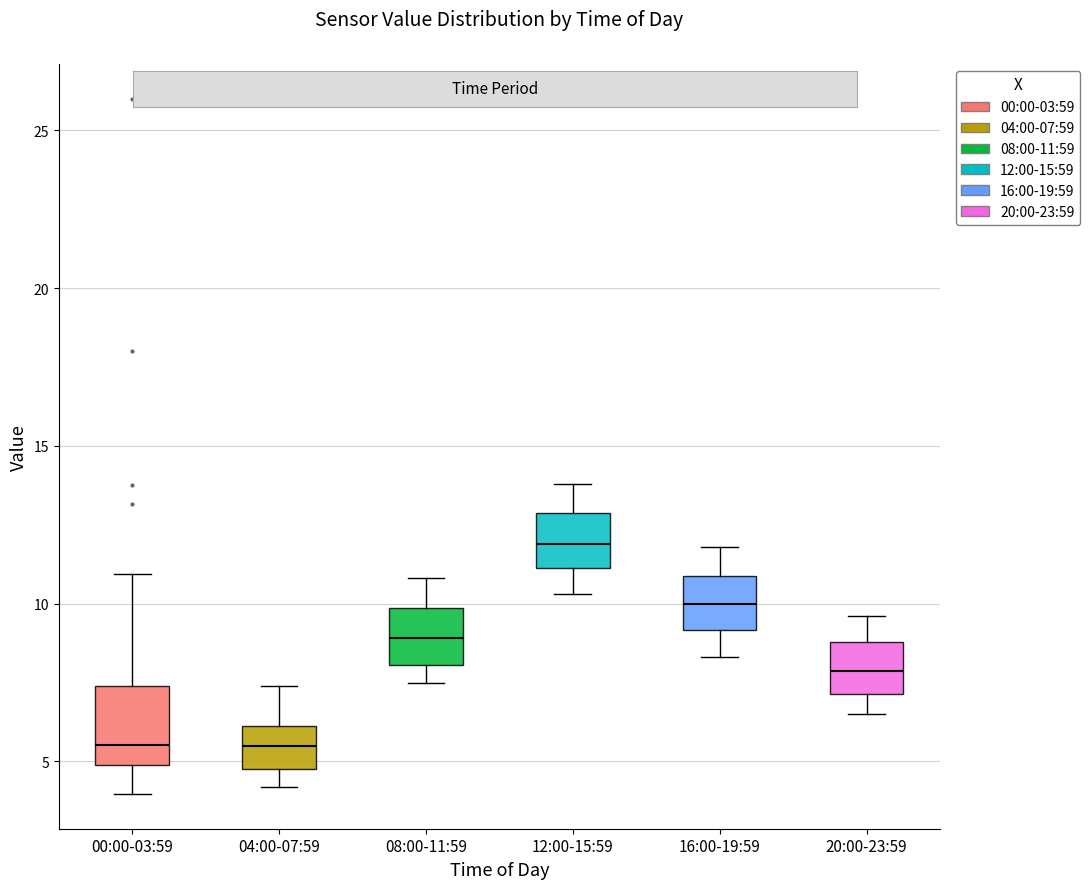

Reading left to right, transcribe this box plot: for each box, give where its median line is, the range the box spans, and where its two whiskers end, as read against the y-axis. The values are not printed on the chart, so give them approximately, as read against the axis.

00:00-03:59: median 5.5, box 5.0 to 7.5, whiskers 4.0 to 11.0
04:00-07:59: median 5.5, box 5.0 to 6.0, whiskers 4.0 to 7.5
08:00-11:59: median 9.0, box 8.0 to 10.0, whiskers 7.5 to 11.0
12:00-15:59: median 12.0, box 11.0 to 13.0, whiskers 10.5 to 14.0
16:00-19:59: median 10.0, box 9.0 to 11.0, whiskers 8.5 to 12.0
20:00-23:59: median 8.0, box 7.0 to 9.0, whiskers 6.5 to 9.5